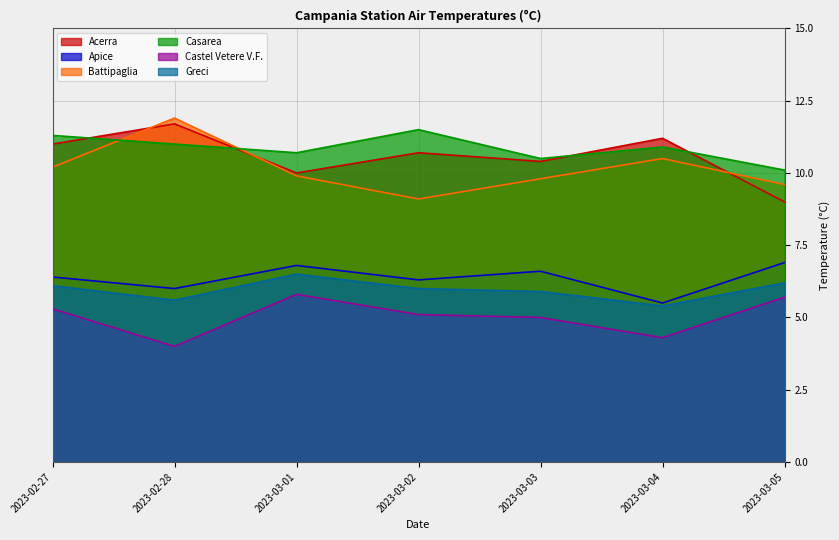

True or false: Greci has more than 0 points higher than both neighbors.

True